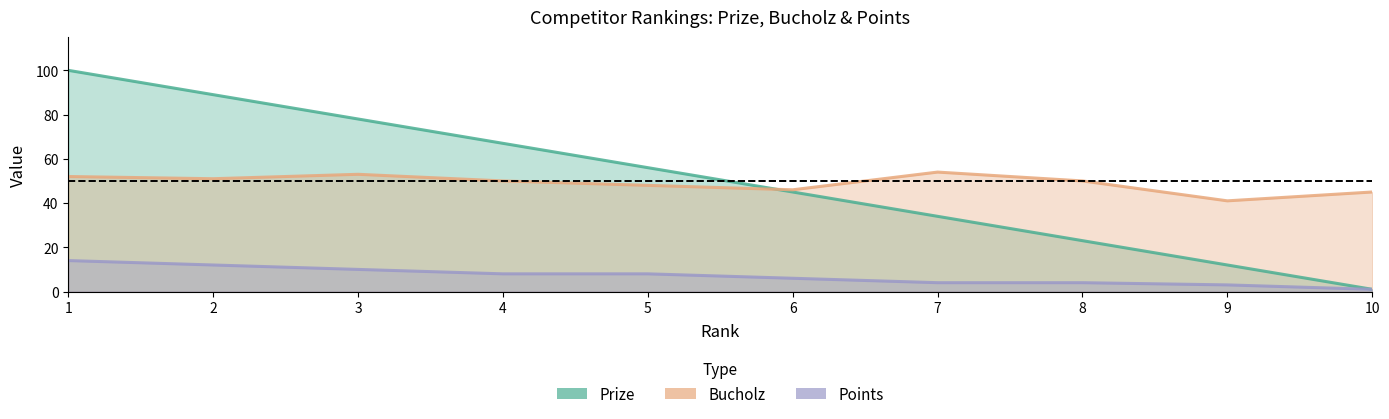

What are all the series names shown in the legend?

Prize, Bucholz, Points